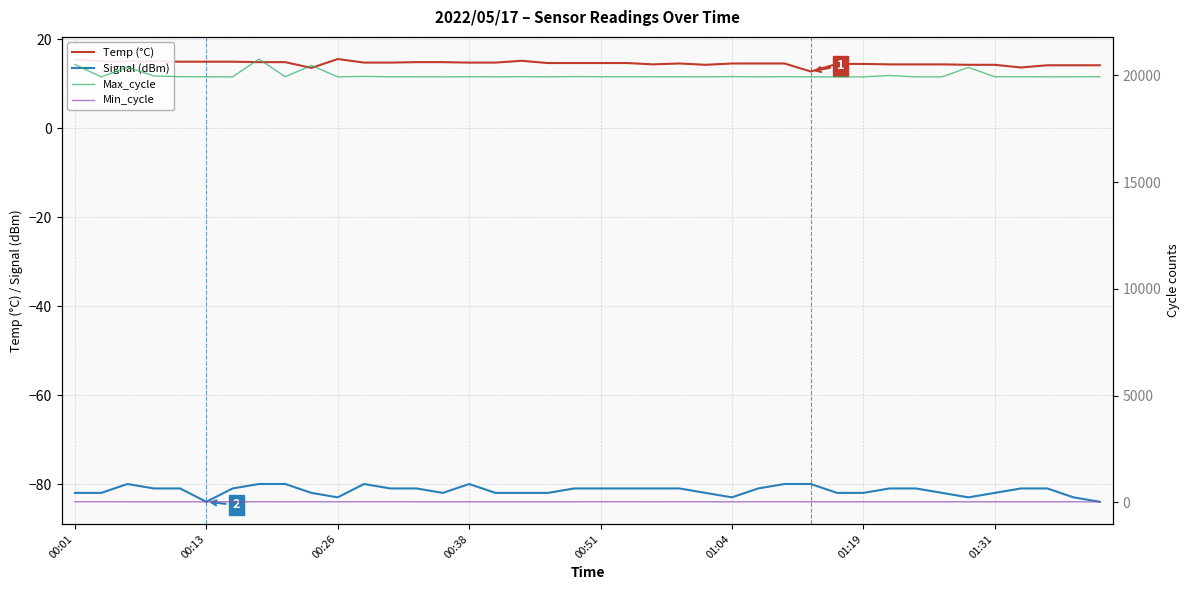

How many distinct data groups are displayed?

4